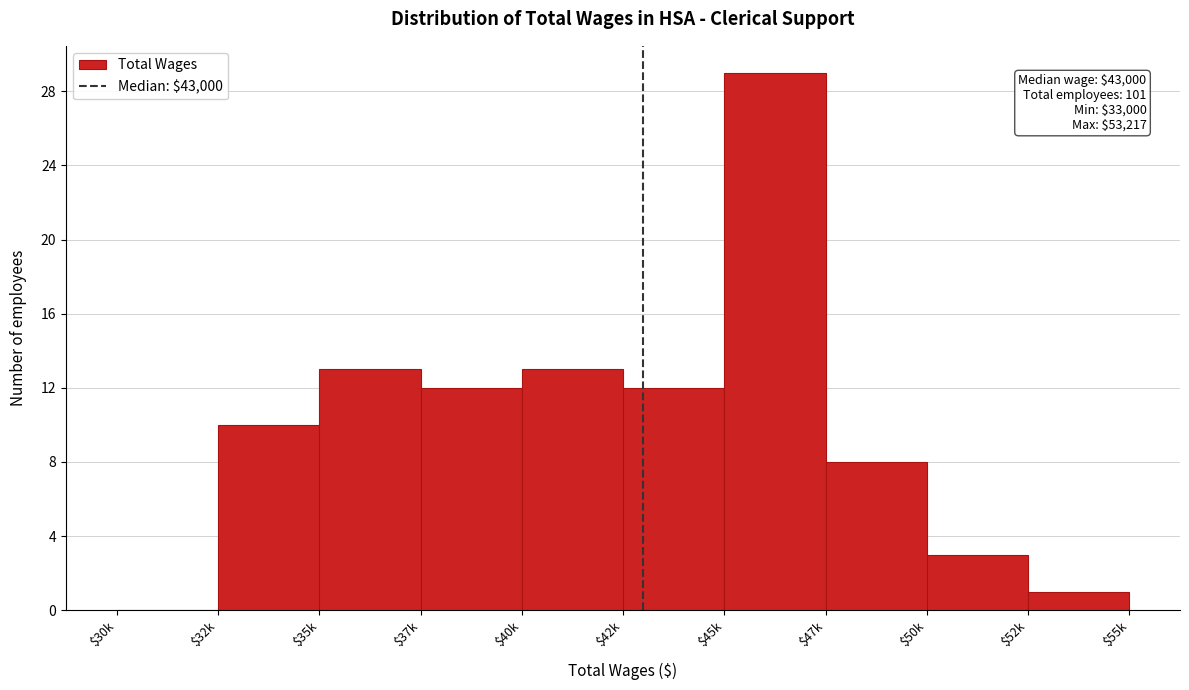

What is the approximate value at $50k, to the nearest 5?

5